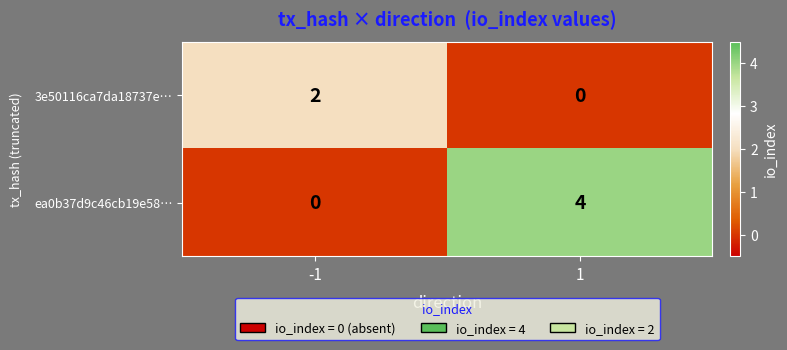

At which category is the sum across all series the highest?

1